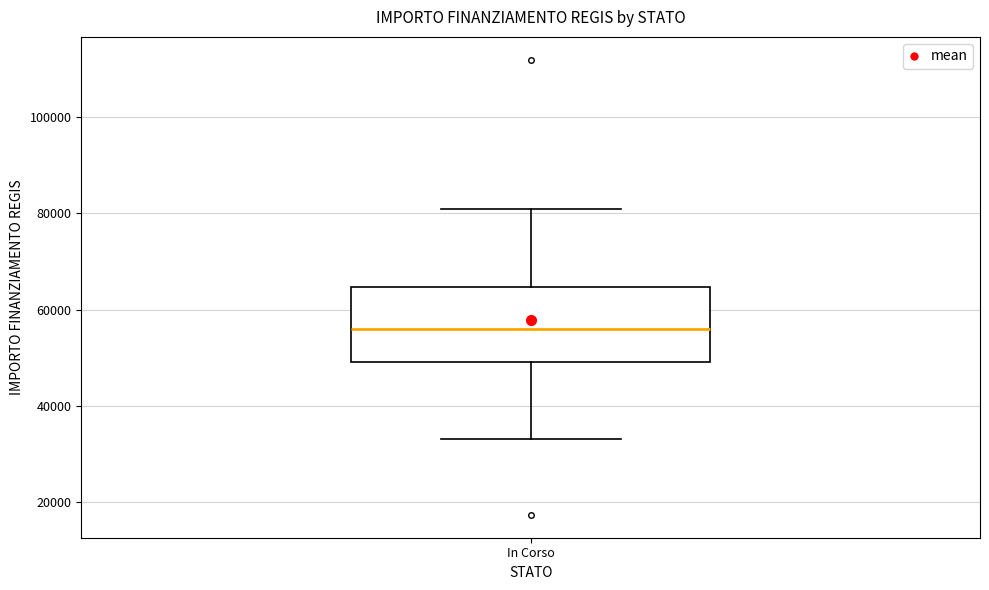

Transcribe this box plot: give where the median line is, the range the box spans, and where the two whiskers end, as read against the y-axis. The values are not printed on the chart, so give them approximately, as read against the axis.

median 56000, box 50000 to 64000, whiskers 32000 to 80000